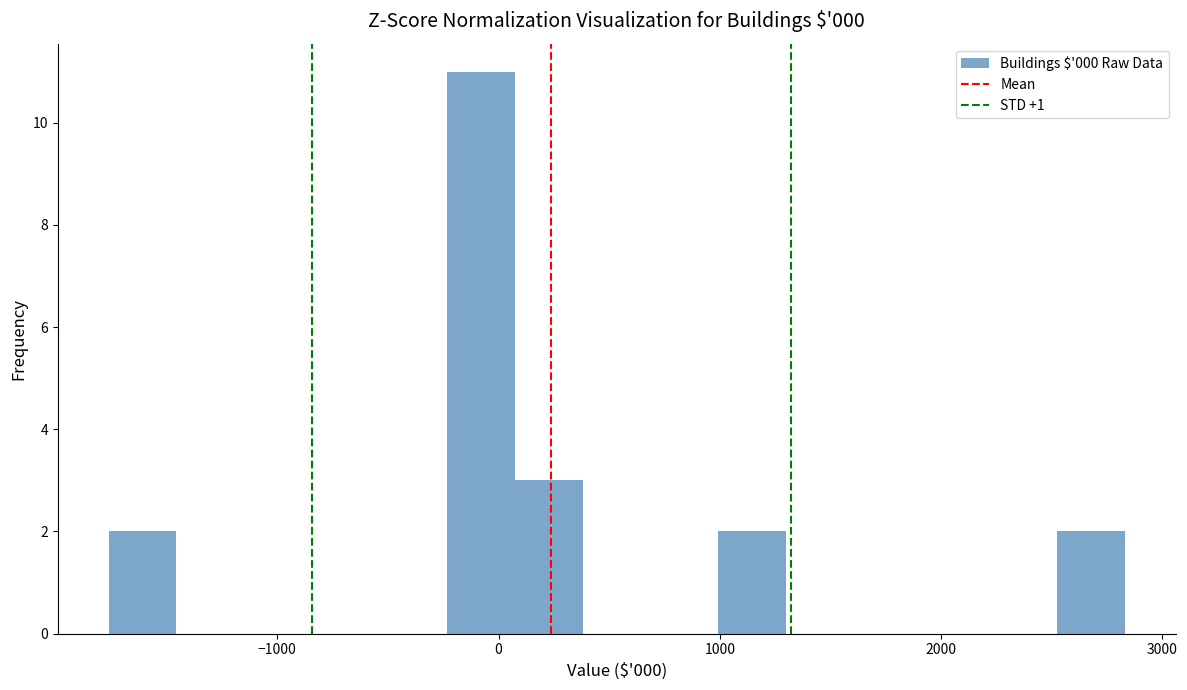

Read against the x-axis, roughly where is the centre of the tallest bar?

-100